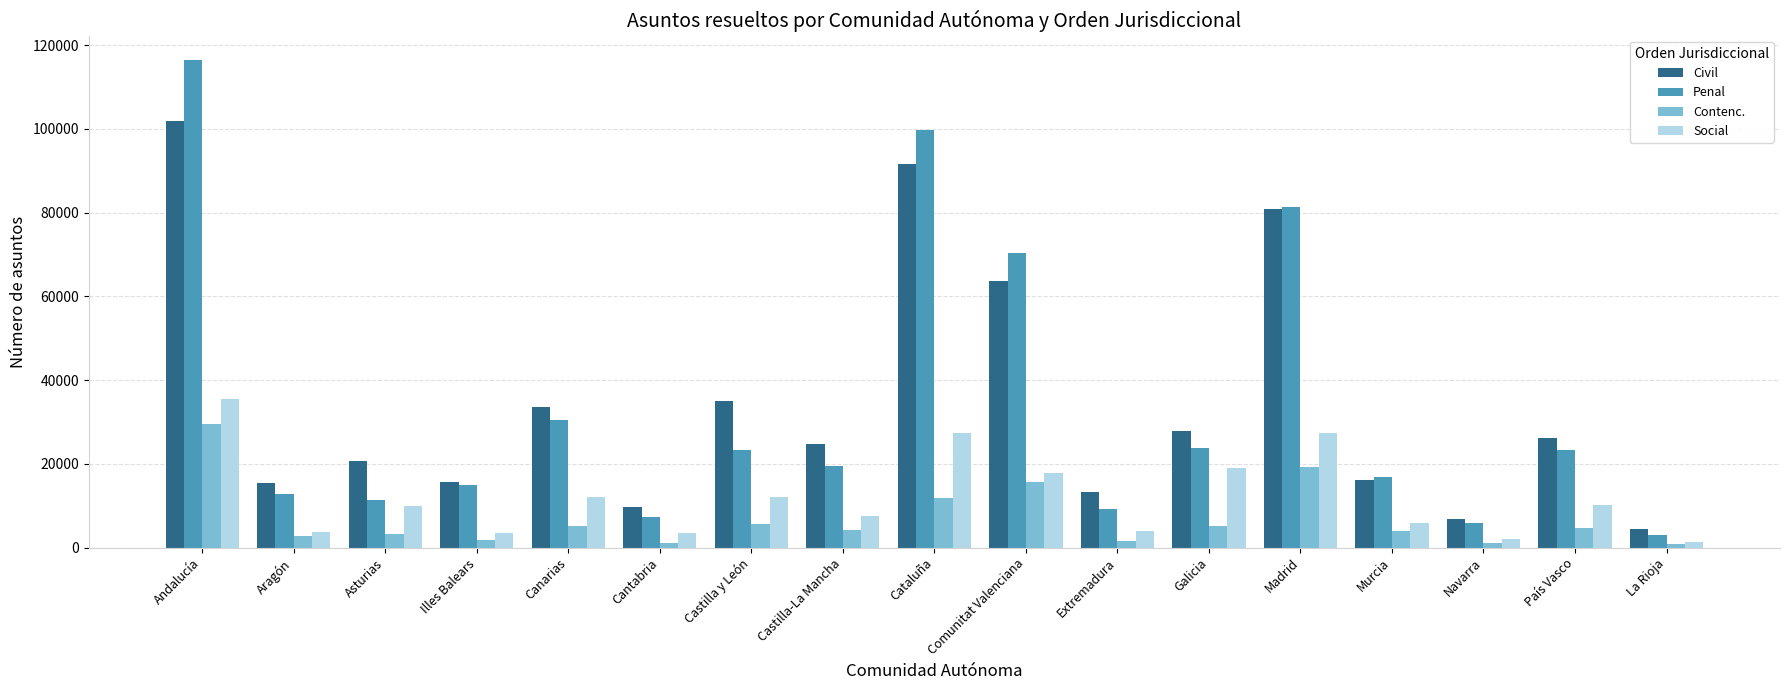

What is the difference between the highest and lowest values at Murcia?

12738